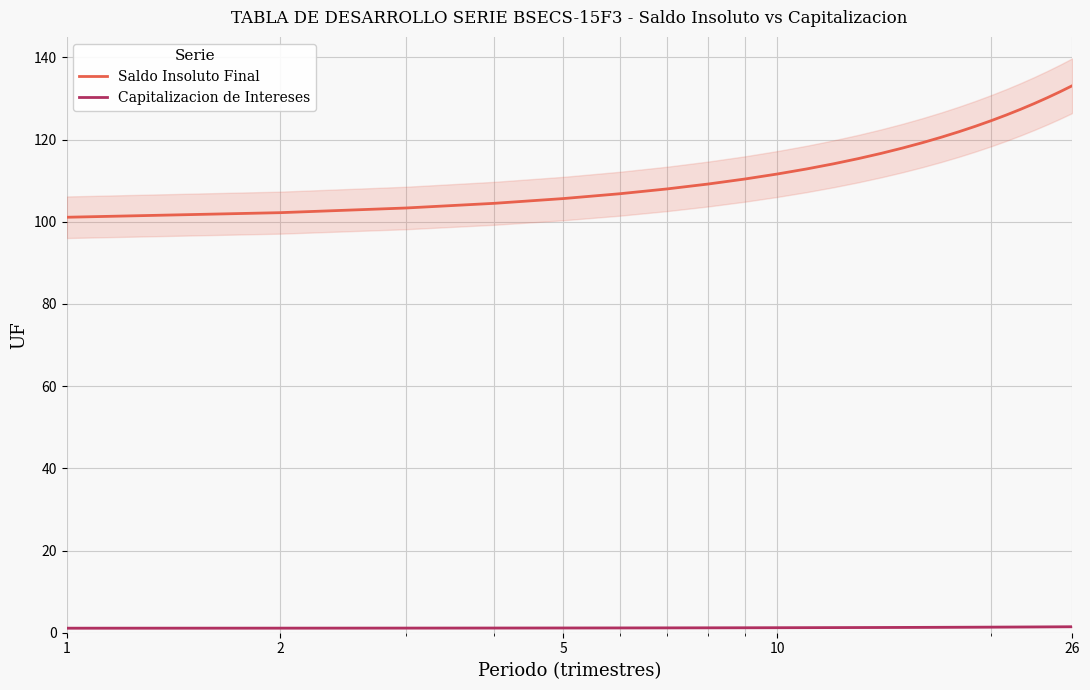

True or false: Saldo Insoluto Final and Capitalizacion de Intereses intersect in this chart.

False